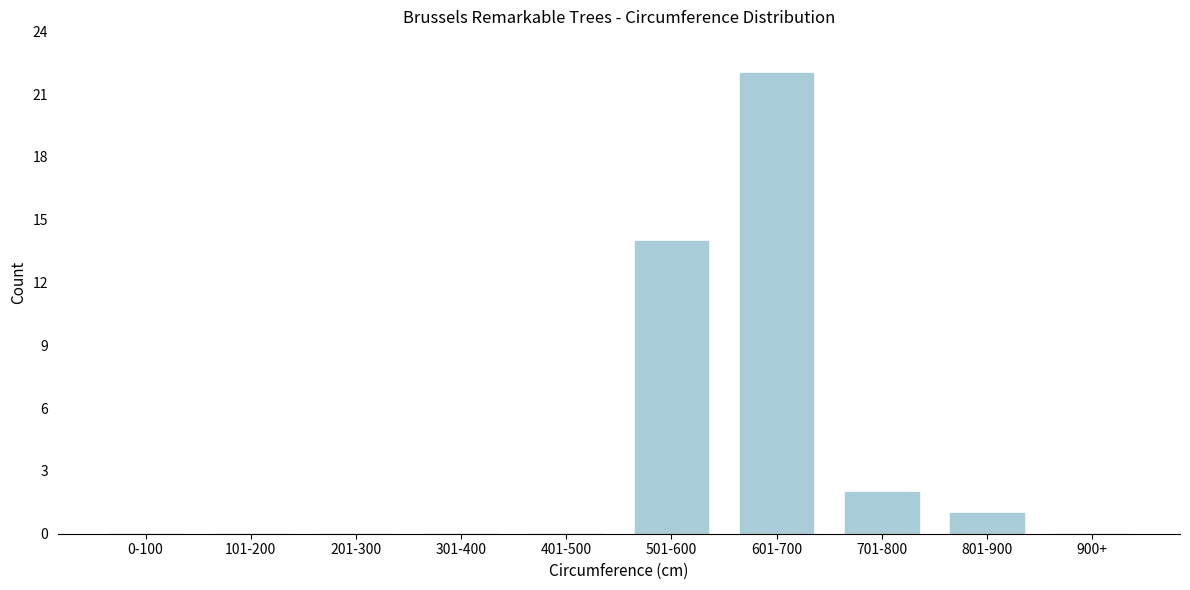

Reading left to right, what are all the values shown in this chart?

0-100=0	101-200=0	201-300=0	301-400=0	401-500=0	501-600=14	601-700=22	701-800=2	801-900=1	900+=0